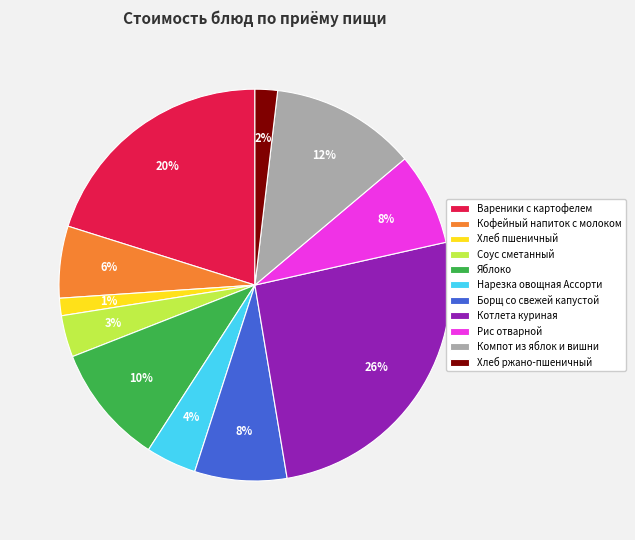

Which has a higher value, Хлеб пшеничный or Соус сметанный?

Соус сметанный